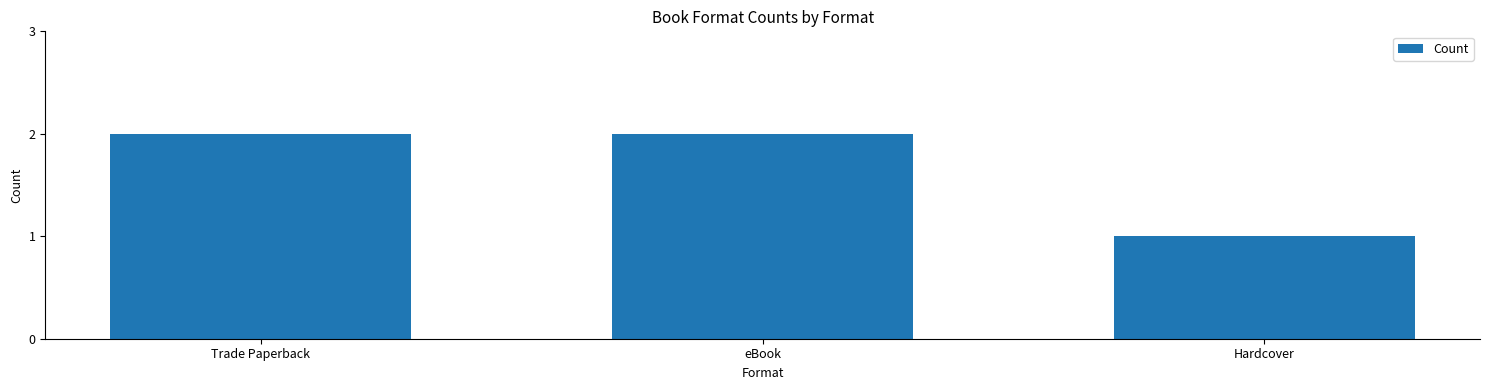

Reading left to right, extract all data points from this chart.

Trade Paperback=2	eBook=2	Hardcover=1